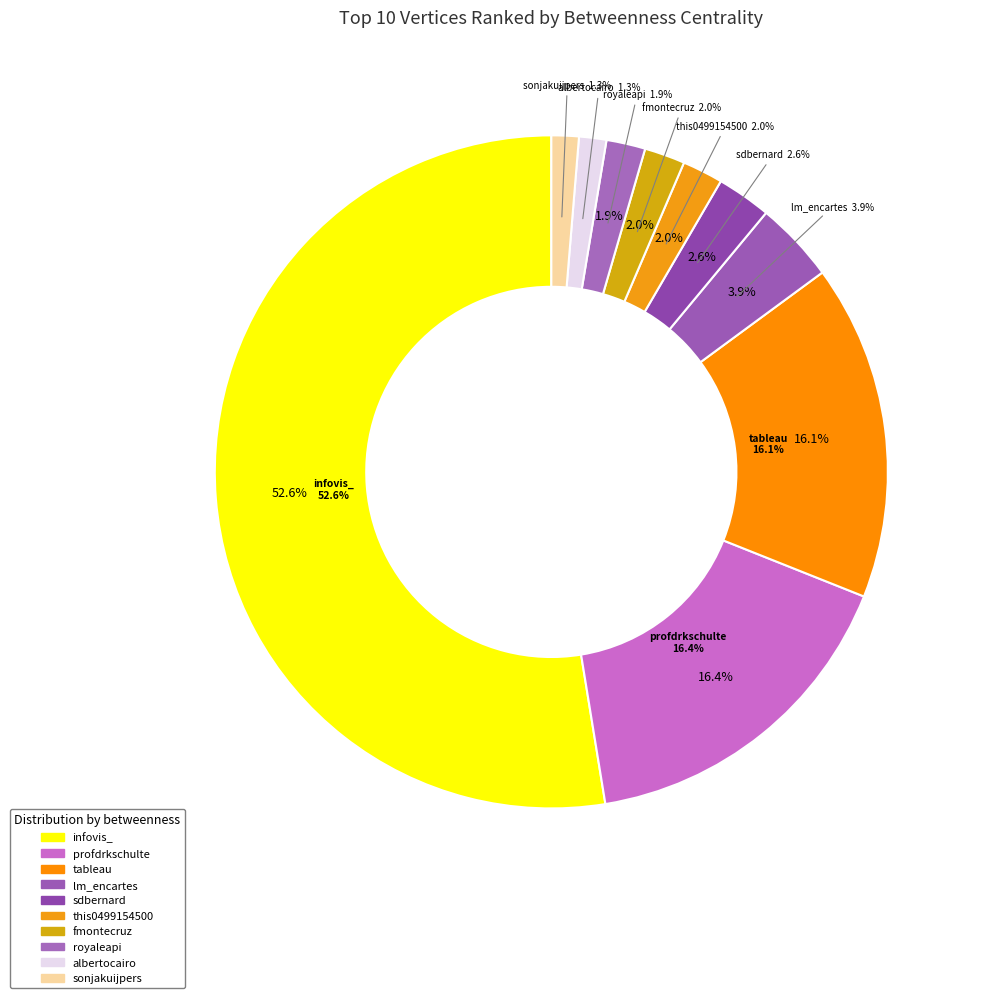

The sonjakuijpers slice represents 8% of the pie. True or false?

False